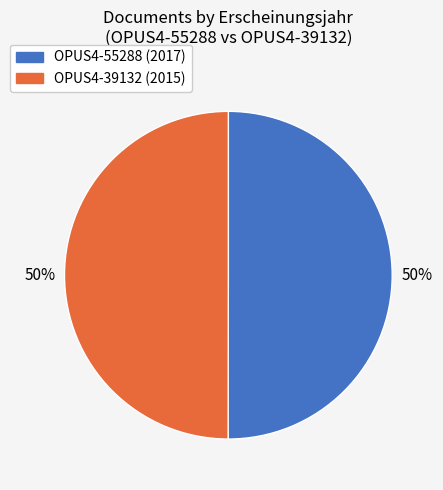

Is the sum of OPUS4-39132 and OPUS4-55288 greater than half?

Yes